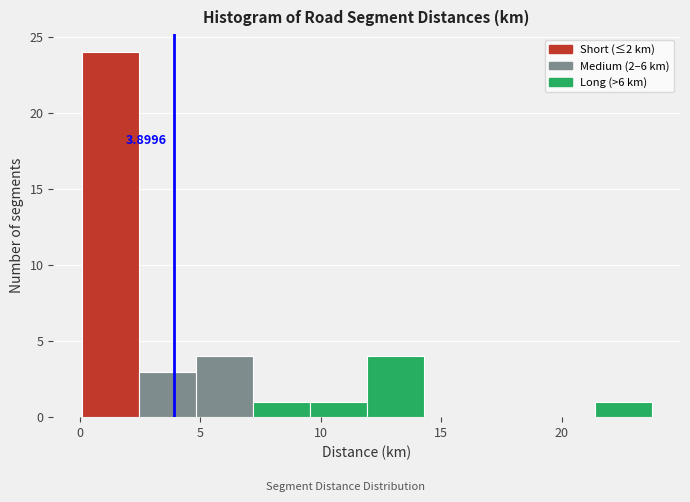

Over which range of the x-axis is the bar tallest?

0.0 to 2.5